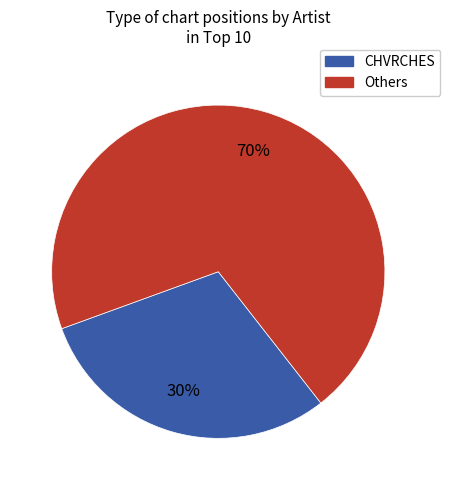

To the nearest percent, what is the average slice percentage?

50%